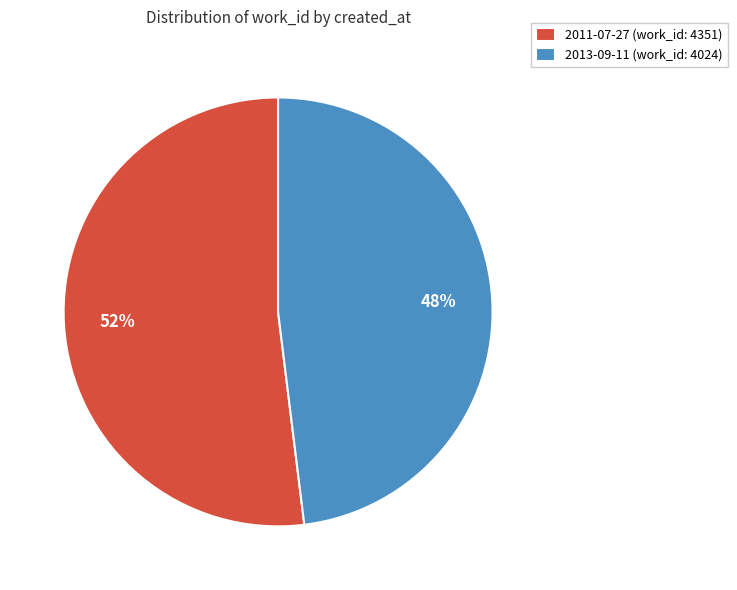

Which slice represents more than half of the pie?

2011-07-27